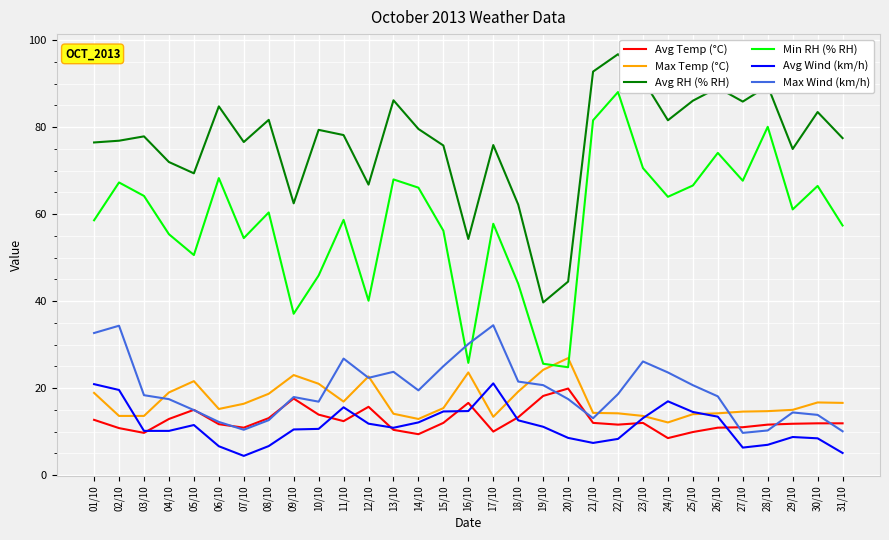

What is the sum of all Avg RH (% RH) values?

2369.6